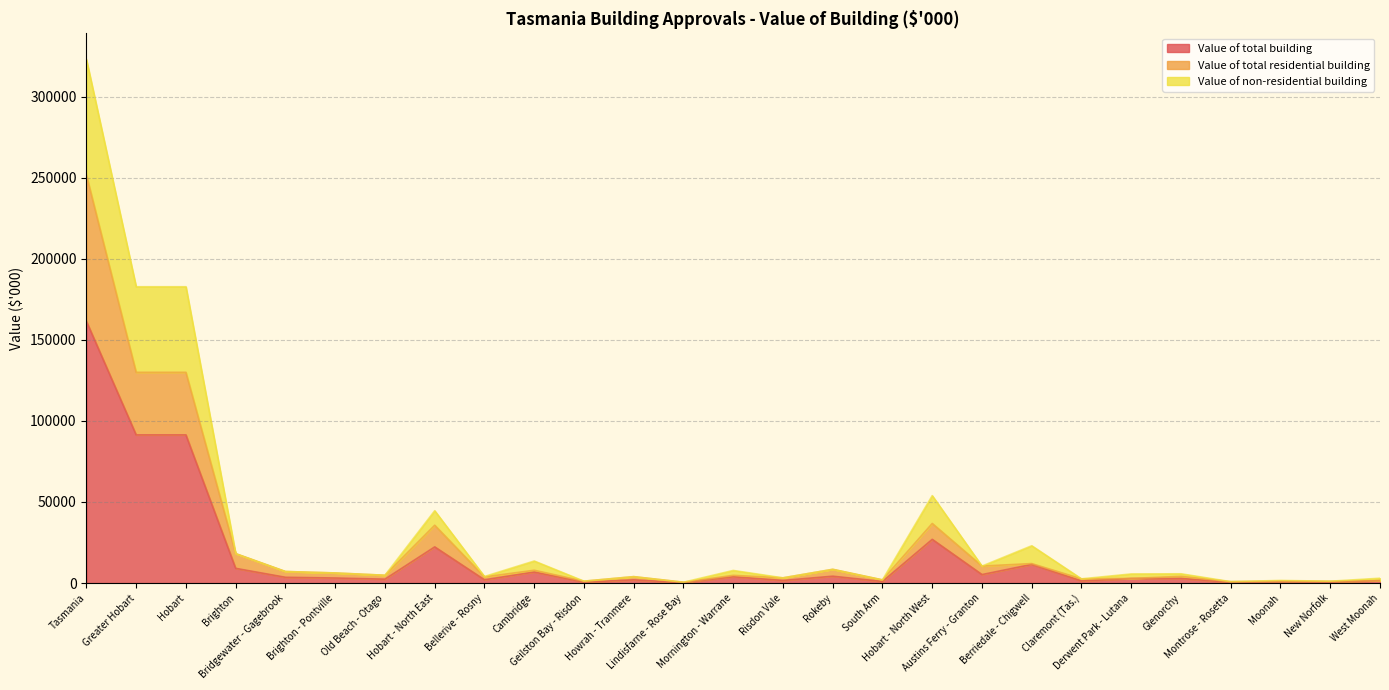

What position from the right is Claremont (Tas.)?

7